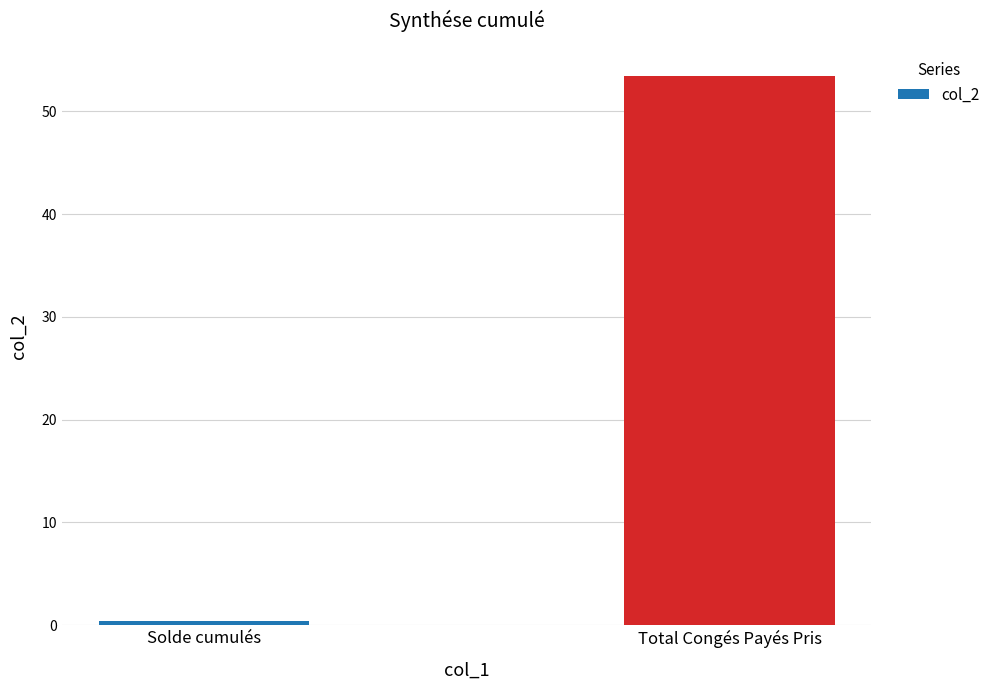

How many bars are there in total?

2